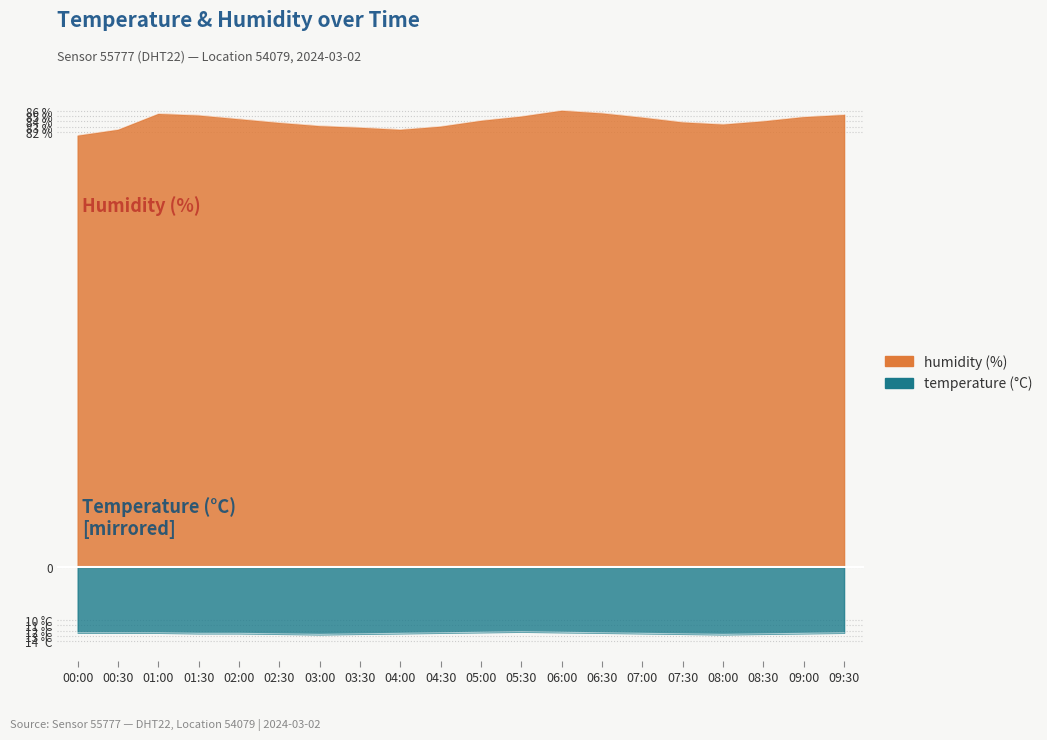

At which category does the chart reach its minimum across all series?

03:00